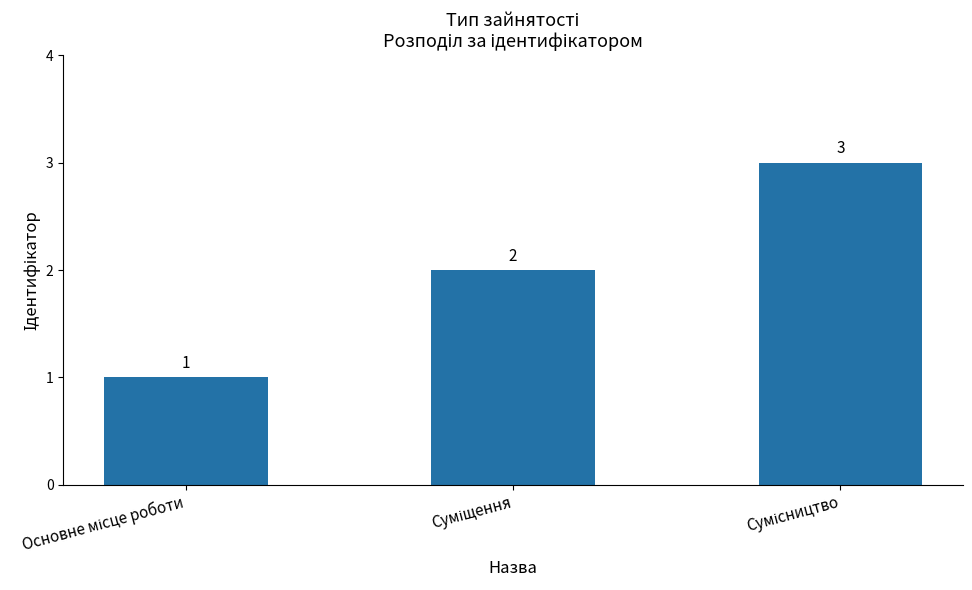

How many values are between 1 and 3?

3